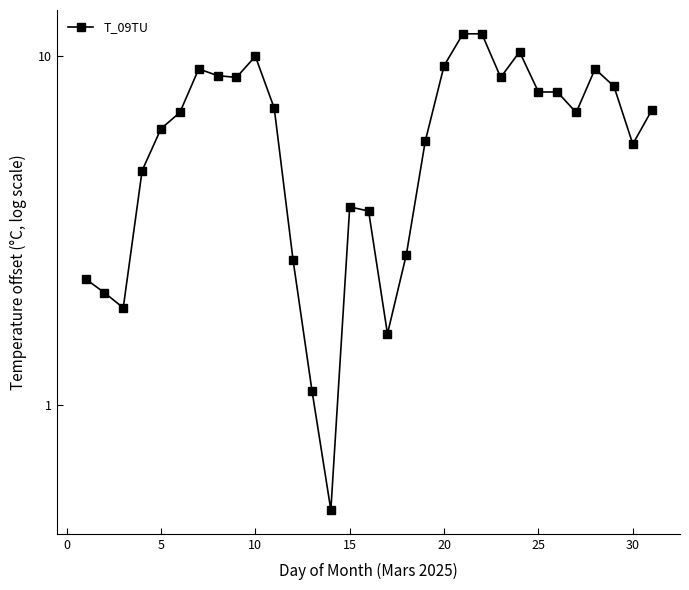

How many points are higher than both their immediate neighbors (excluding endpoints)?

5